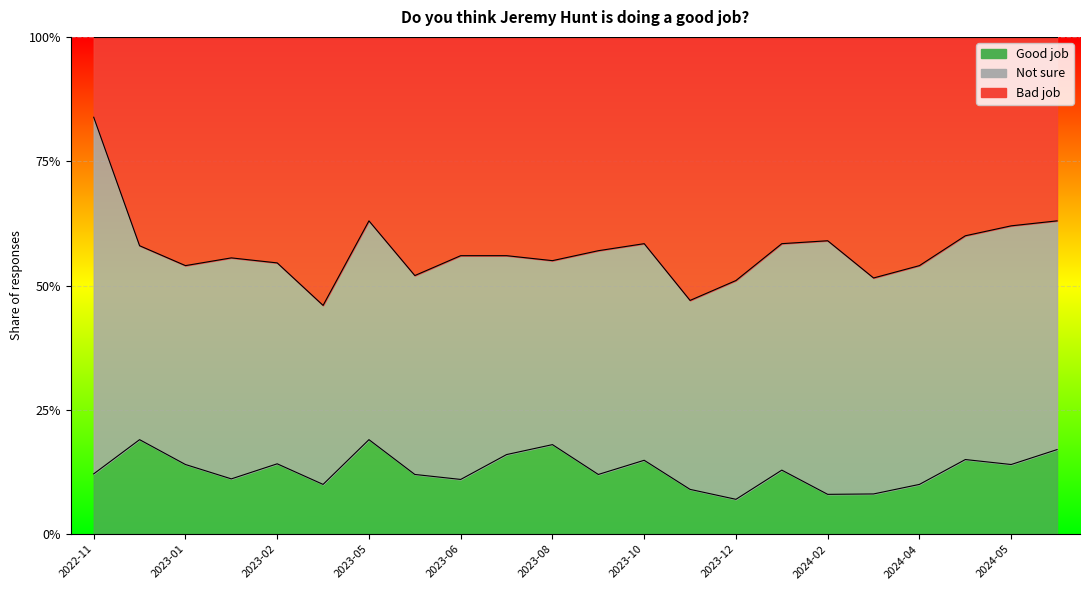

True or false: Good job and Bad job intersect in this chart.

False